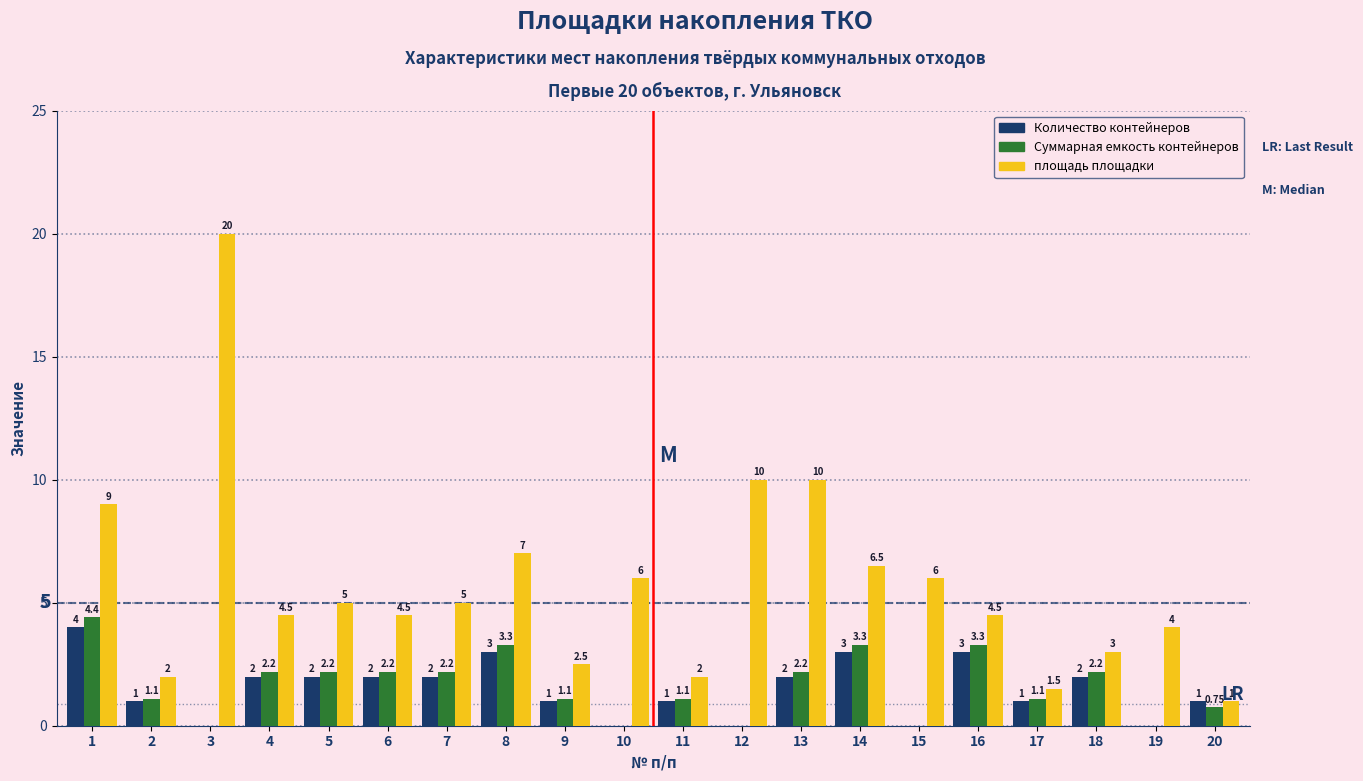

Between 2 and 13, which series saw the biggest shift?

площадь площадки